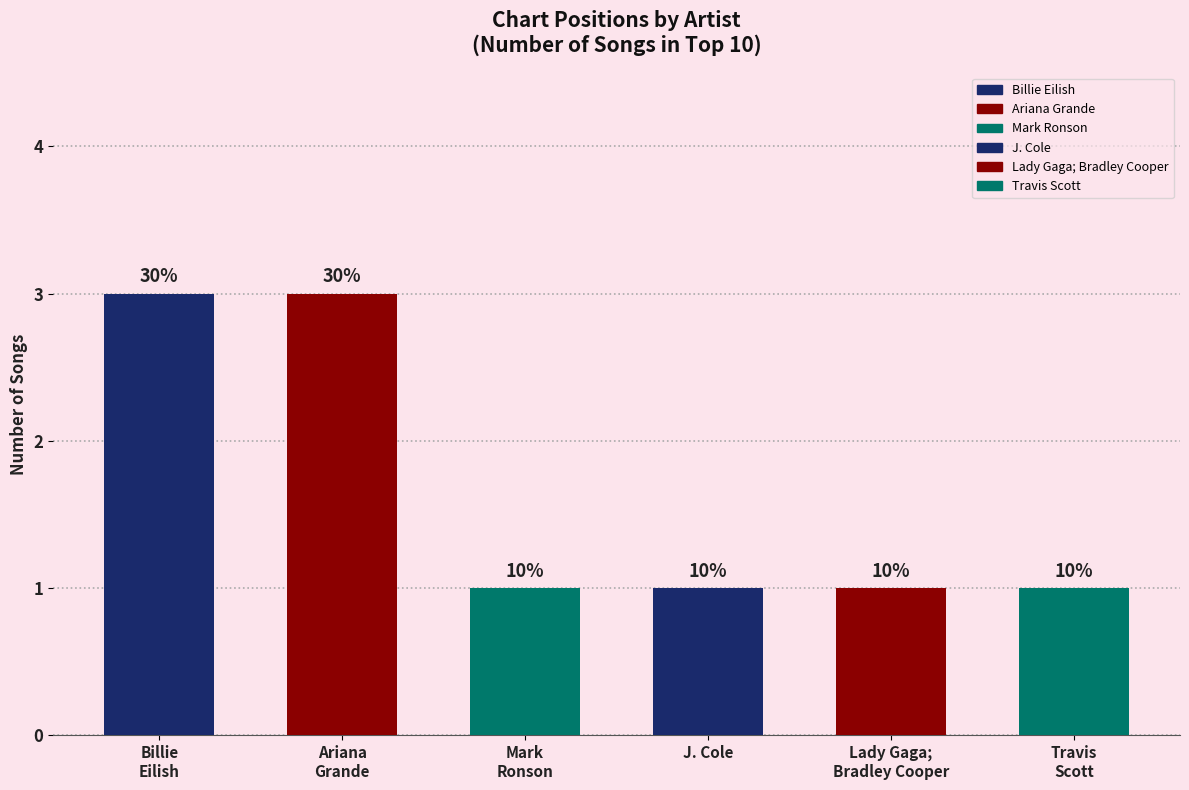

Reading left to right, transcribe all the data shown in this chart.

3	3	1	1	1	1